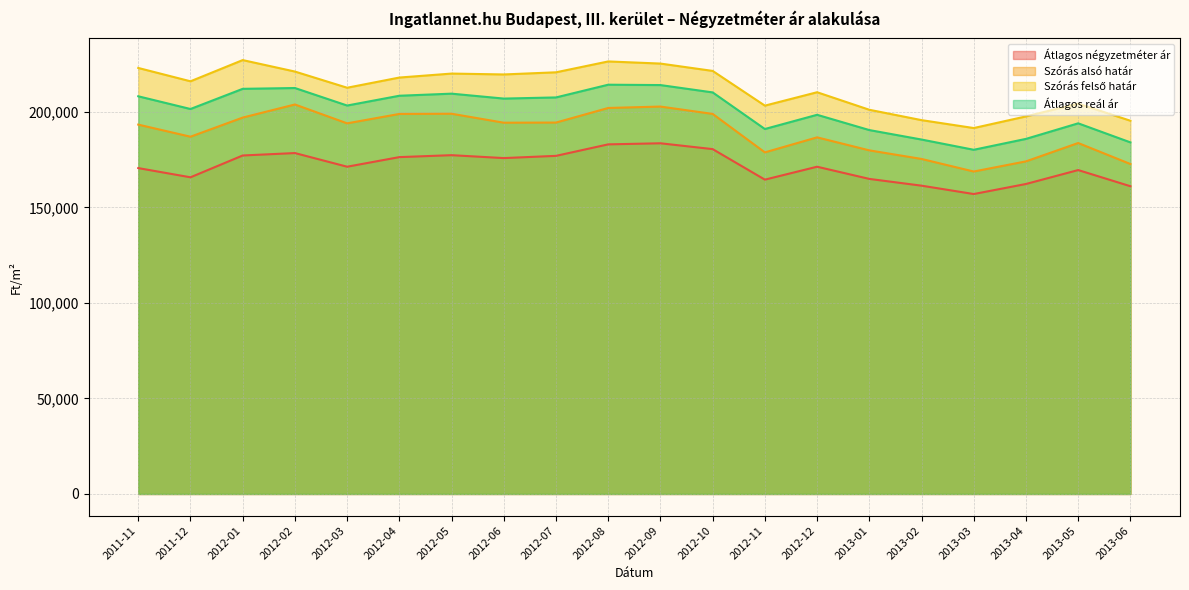

True or false: Átlagos reál ár and Átlagos négyzetméter ár cross at least once.

False